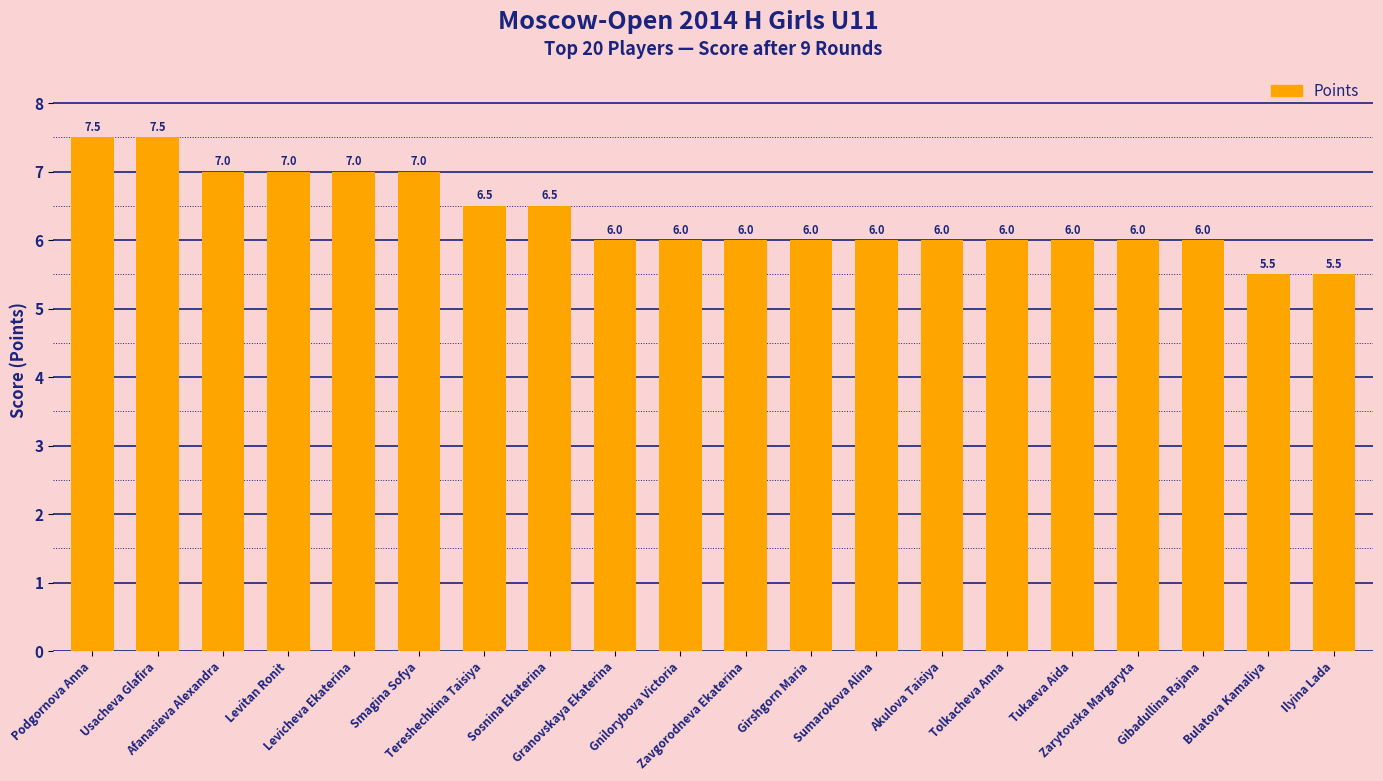

Reading left to right, list all the values displayed in this chart.

Podgornova Anna=7.5	Usacheva Glafira=7.5	Afanasieva Alexandra=7.0	Levitan Ronit=7.0	Levicheva Ekaterina=7.0	Smagina Sofya=7.0	Tereshechkina Taisiya=6.5	Sosnina Ekaterina=6.5	Granovskaya Ekaterina=6.0	Gnilorybova Victoria=6.0	Zavgorodneva Ekaterina=6.0	Girshgorn Maria=6.0	Sumarokova Alina=6.0	Akulova Taisiya=6.0	Tolkacheva Anna=6.0	Tukaeva Aida=6.0	Zarytovska Margaryta=6.0	Gibadullina Rajana=6.0	Bulatova Kamaliya=5.5	Ilyina Lada=5.5